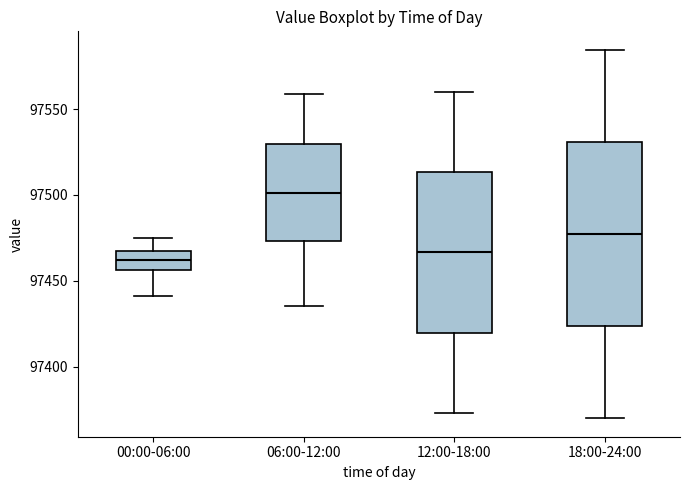

Reading left to right, transcribe this box plot: for each box, give where its median line is, the range the box spans, and where its two whiskers end, as read against the y-axis. The values are not printed on the chart, so give them approximately, as read against the axis.

00:00-06:00: median 97460, box 97455 to 97465, whiskers 97440 to 97475
06:00-12:00: median 97500, box 97475 to 97530, whiskers 97435 to 97560
12:00-18:00: median 97465, box 97420 to 97515, whiskers 97375 to 97560
18:00-24:00: median 97475, box 97425 to 97530, whiskers 97370 to 97585